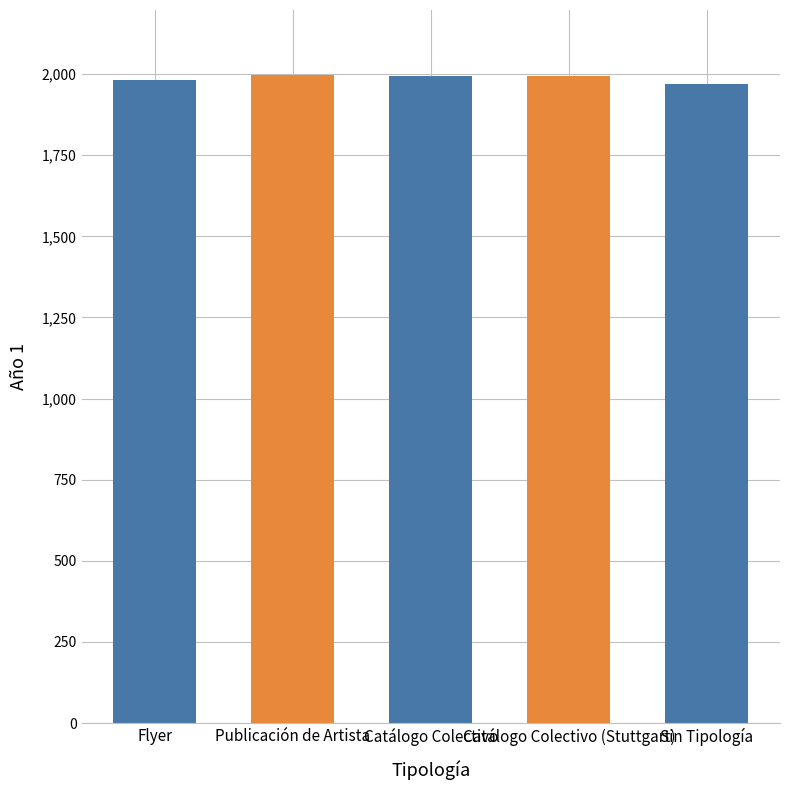

What is the minimum value shown in the chart?

1971